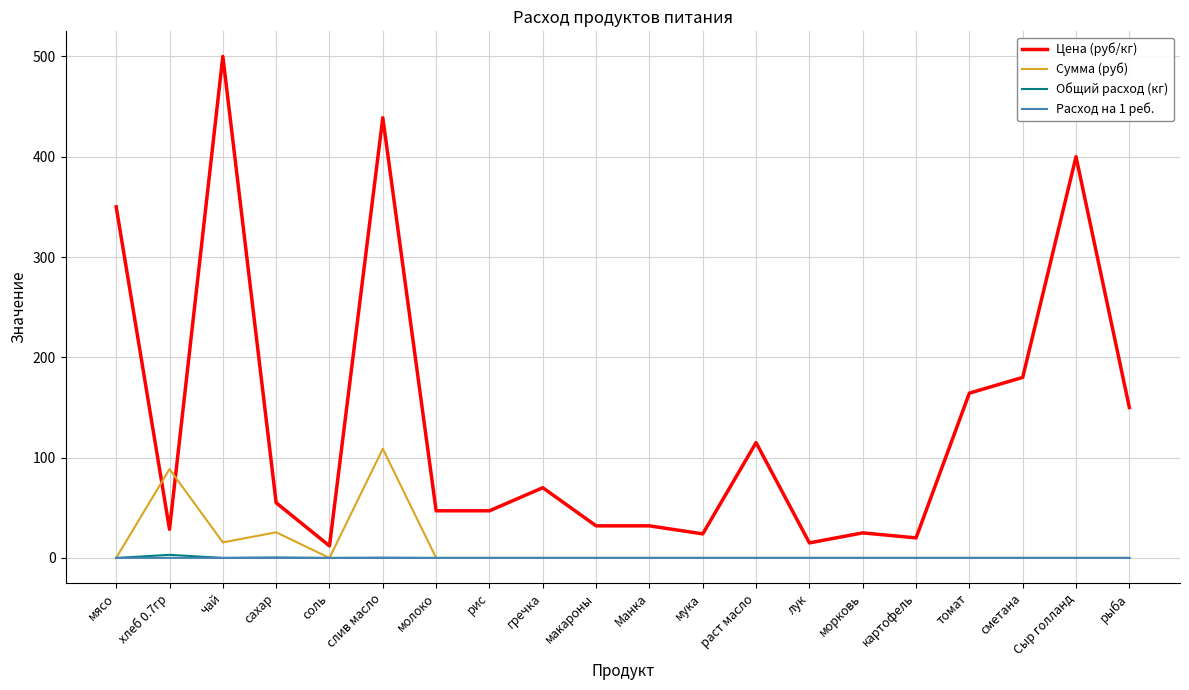

What is the difference between the highest and lowest values at Сыр голланд?

400.0